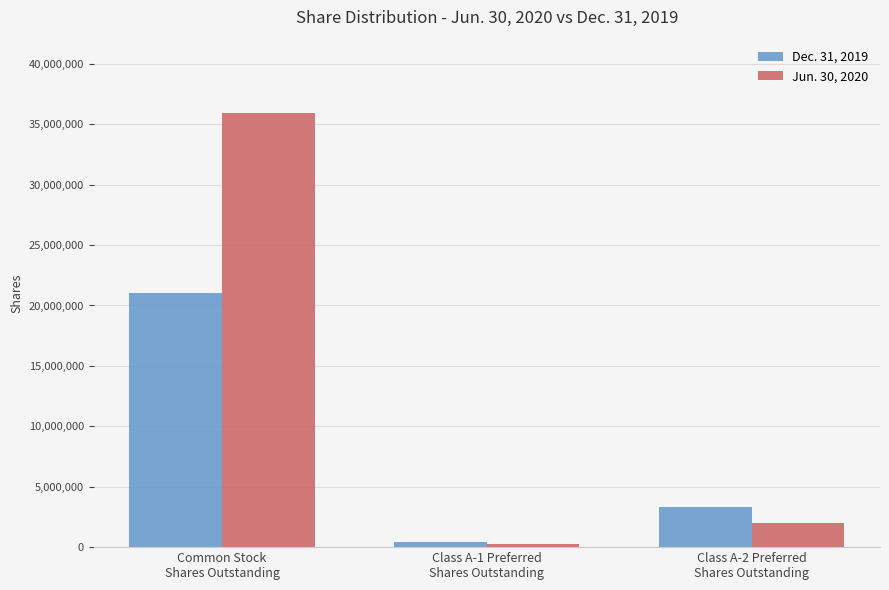

Where is Jun. 30, 2020 nearest to the value 18089808?

Class A-2 Preferred
Shares Outstanding